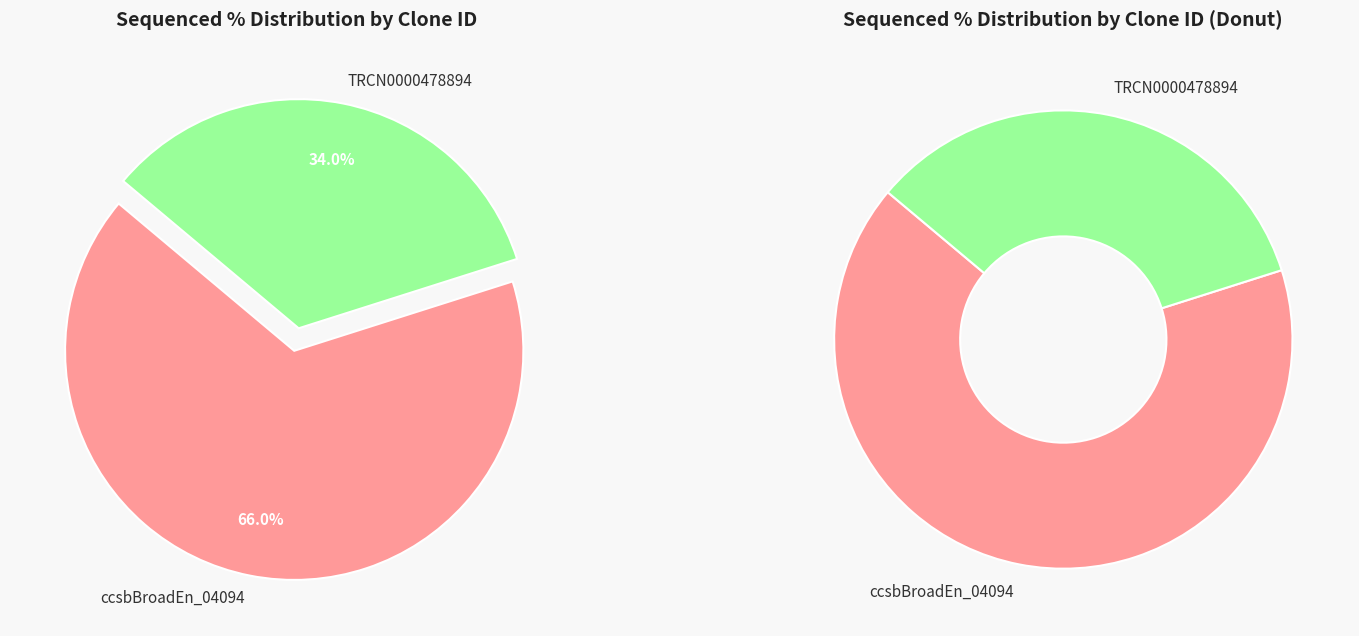

To the nearest percent, what is the combined percentage of TRCN0000478894 and ccsbBroadEn_04094?

100%